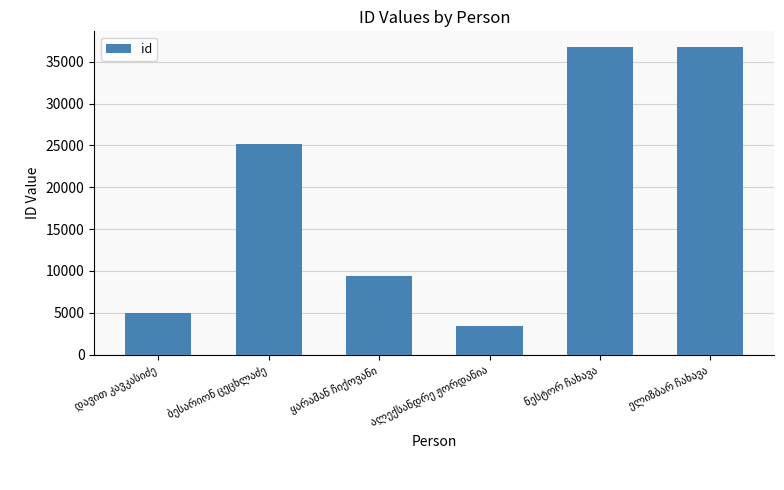

What is the value of the 4th bar from the left?

3461